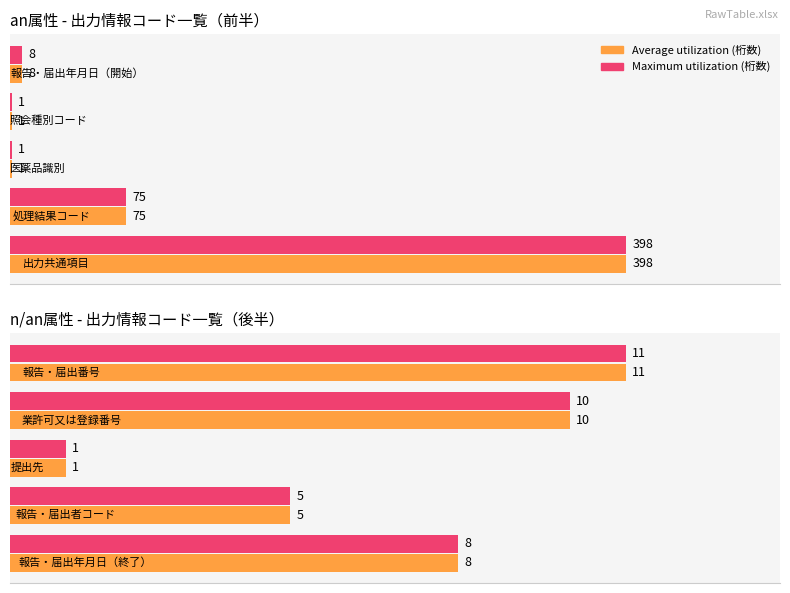

How many bars are there in total?

20